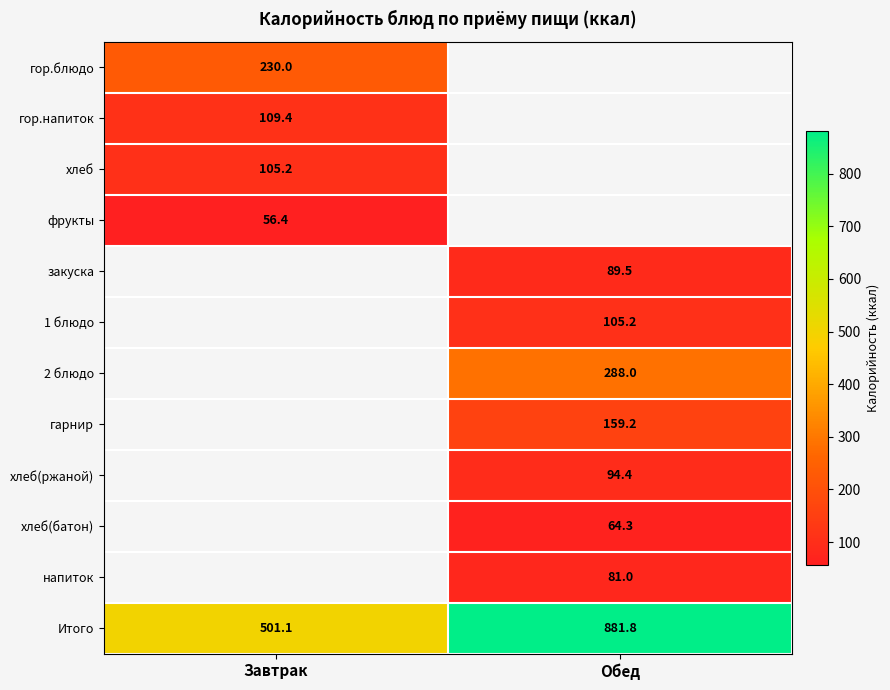

Is it true that фрукты equals 56.4 at Завтрак?

True